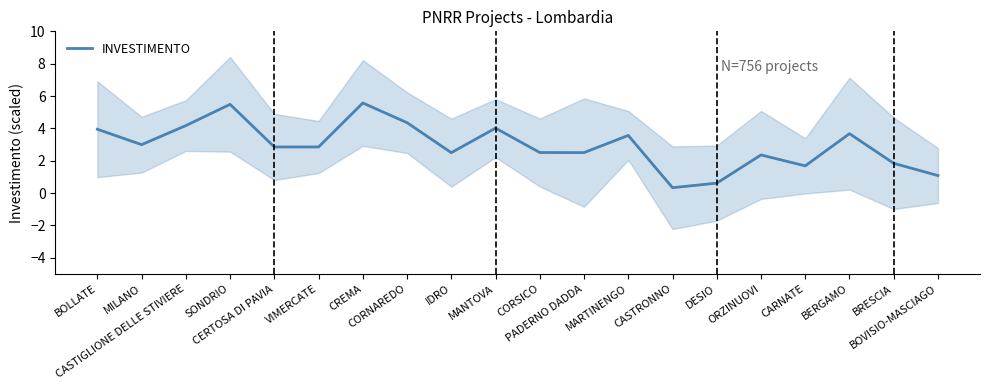

What is the approximate value at SONDRIO?

5.5